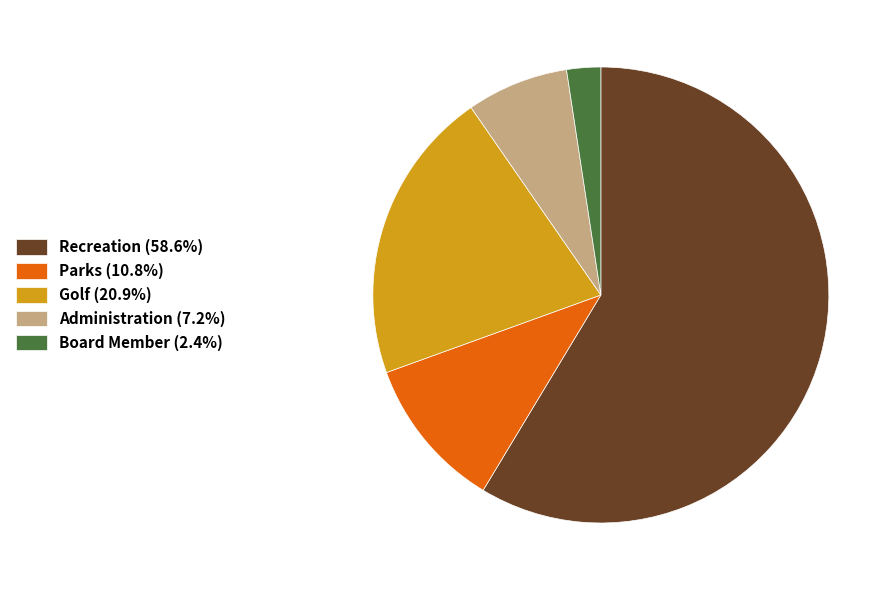

Which has a higher value, Board Member or Recreation?

Recreation